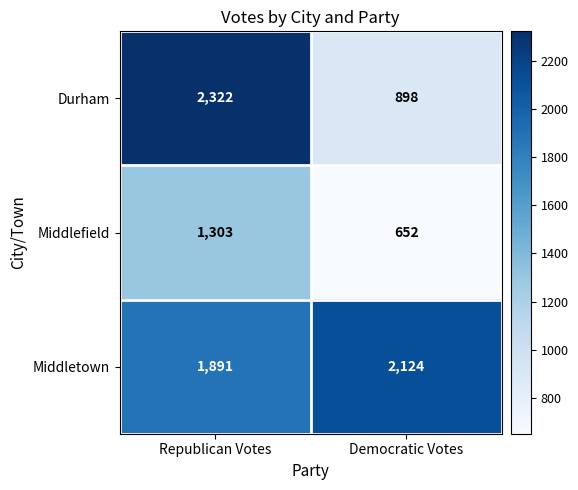

Which series has the largest range (max minus min)?

Durham